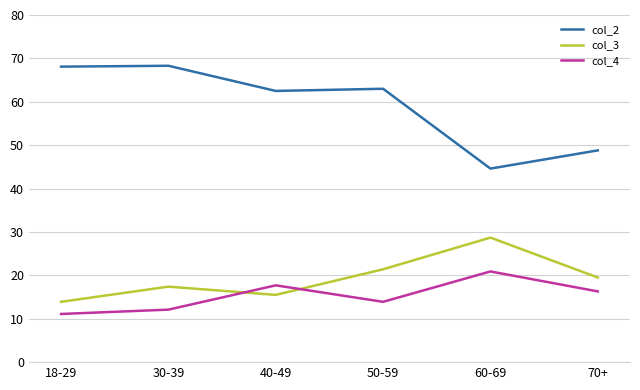

Which series has the largest total across all categories?

col_2